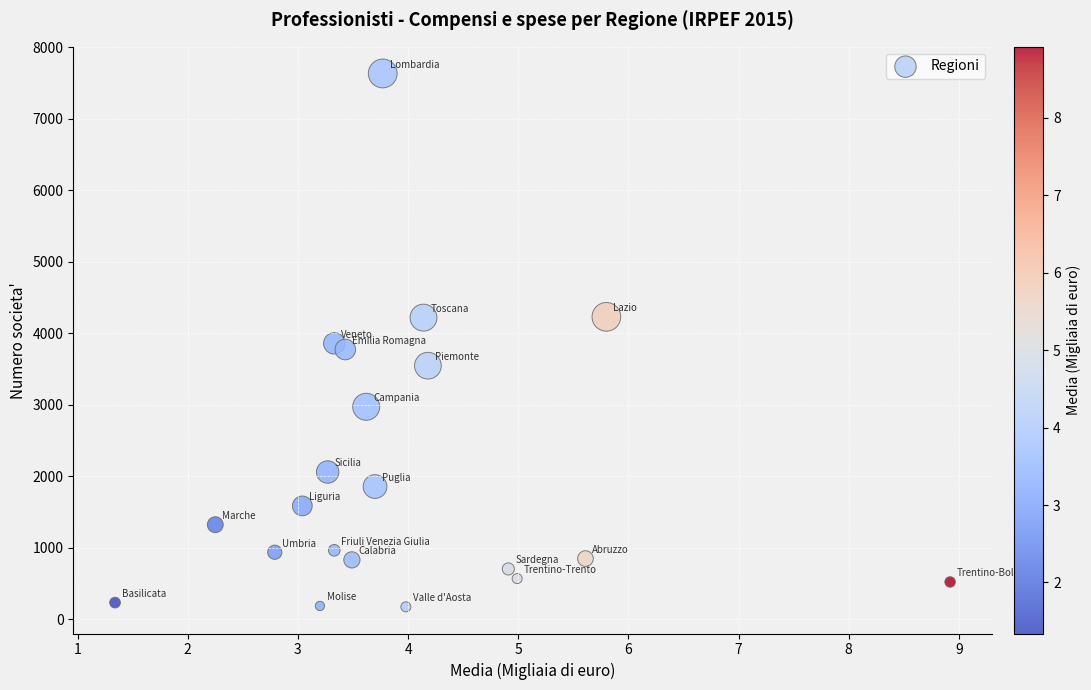

What is the range of Y values (max minus min)?

7462